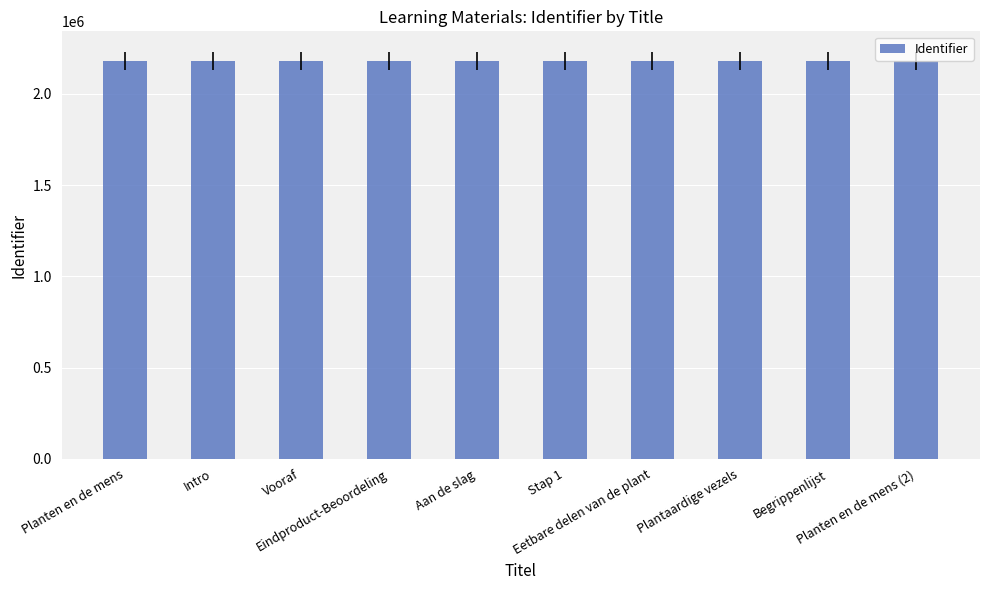

What is the smallest value displayed?

2181095